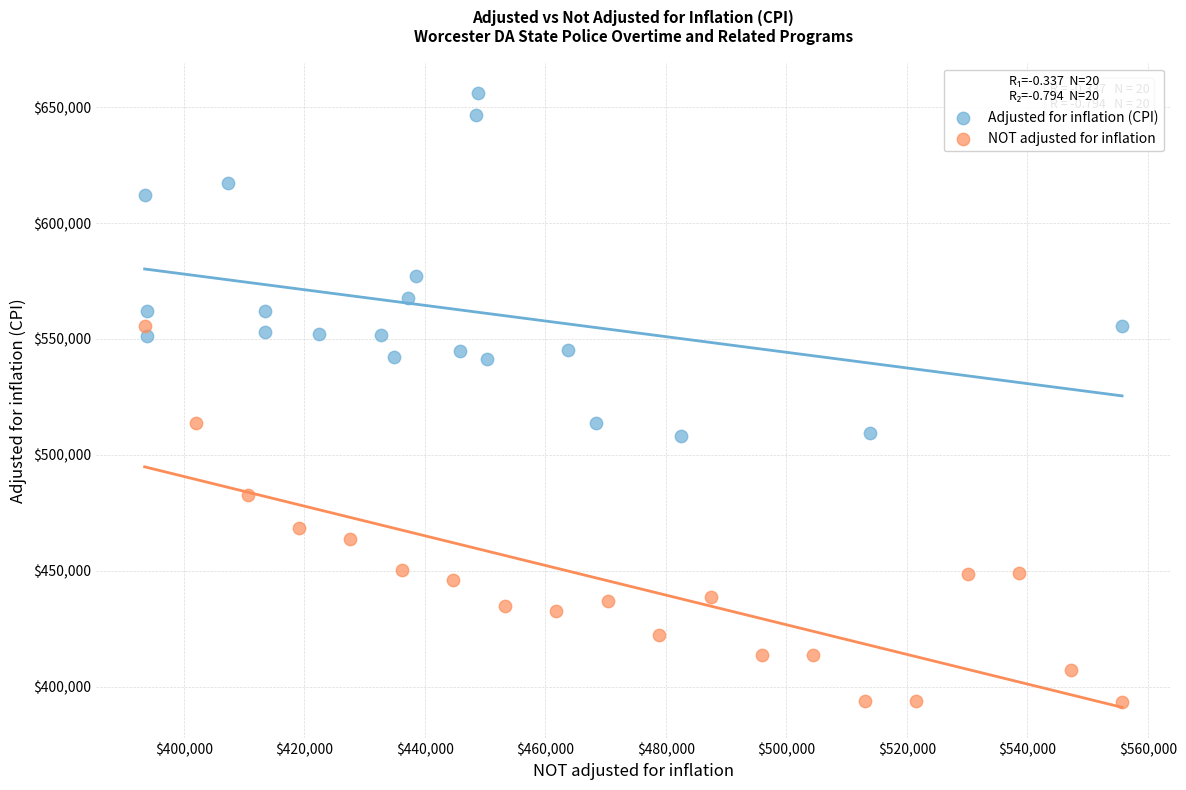

Which series has the largest Y range (max minus min)?

NOT adjusted for inflation